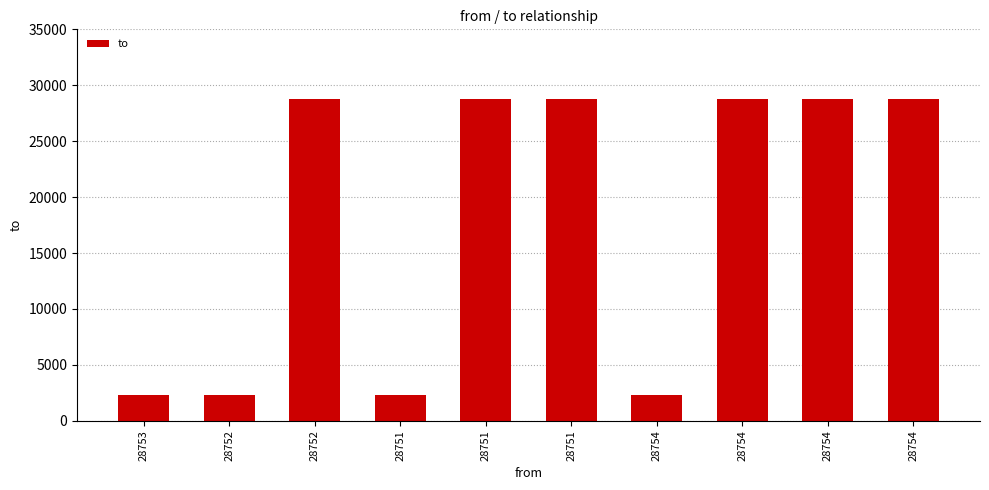

List the labels in order of value, largest first.

28752, 28751, 28754, 28751, 28754, 28754, 28753, 28752, 28751, 28754